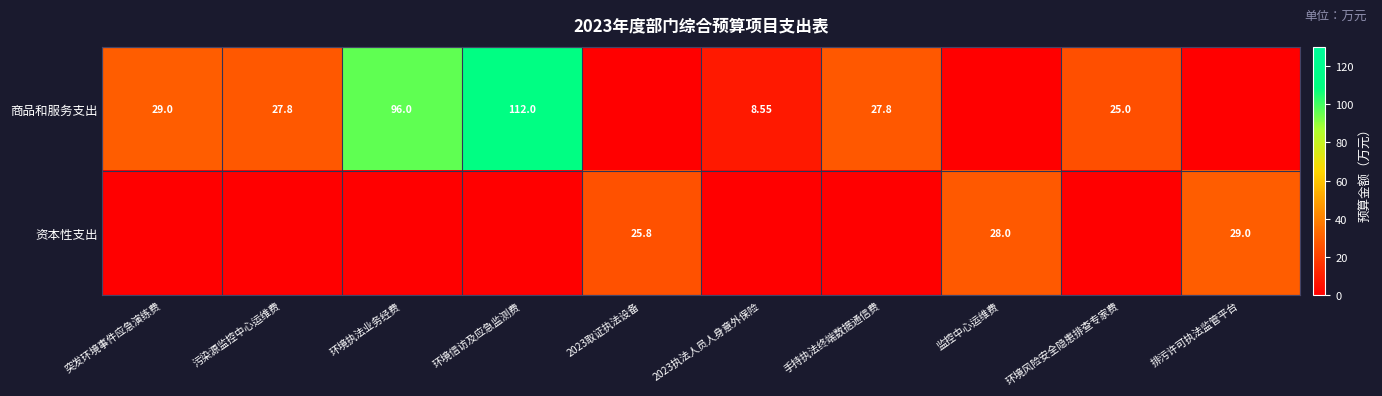

At how many categories does at least one series exceed 8?

10